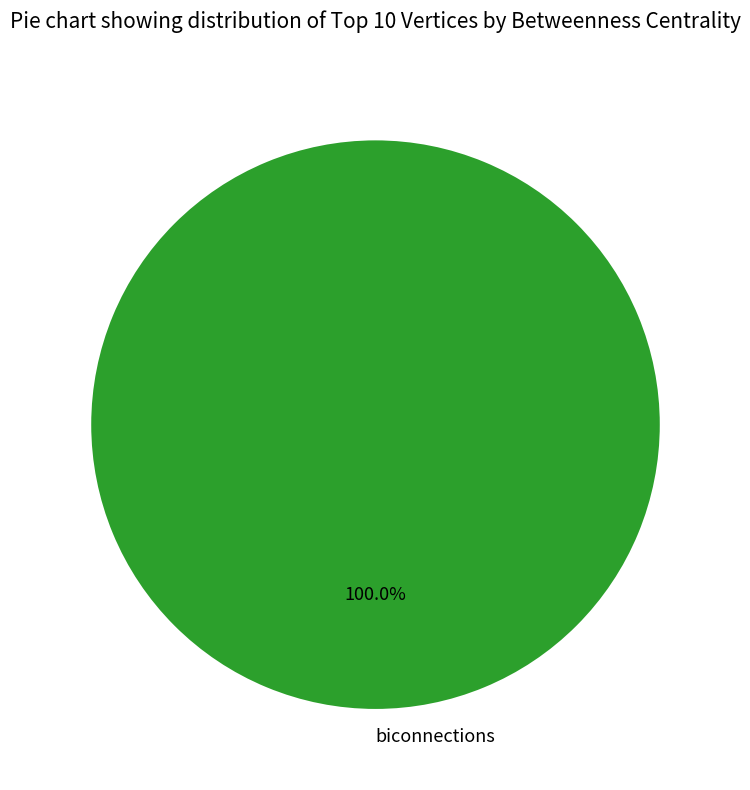

Rank the categories by value from highest to lowest.

biconnections